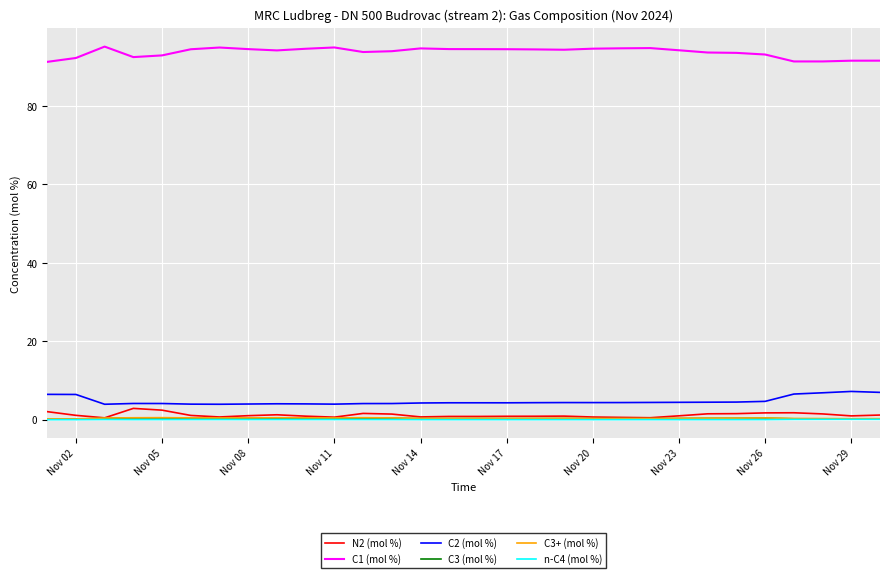

Which series has the largest range (max minus min)?

C1 (mol %)